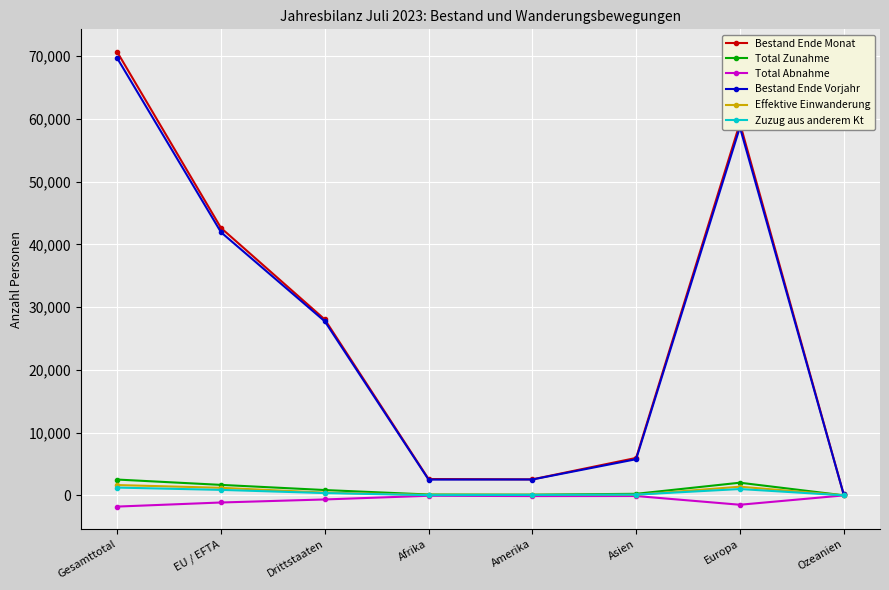

At which label does Bestand Ende Vorjahr reach its minimum?

Ozeanien